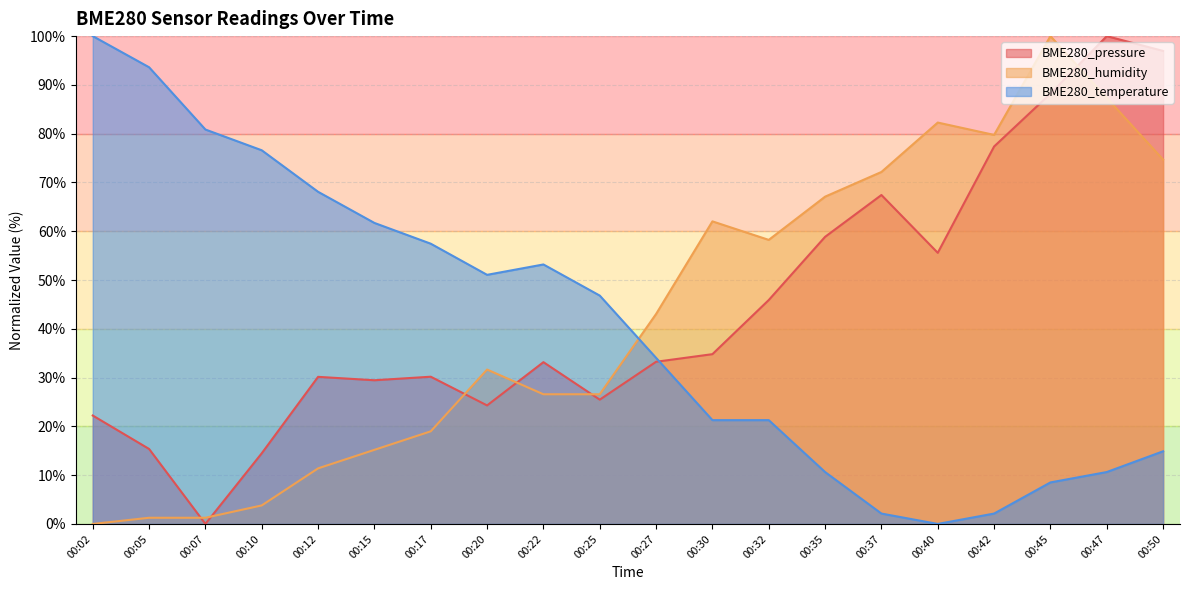

List the labels in order of BME280_temperature value, smallest first.

00:40, 00:37, 00:42, 00:45, 00:35, 00:47, 00:50, 00:30, 00:32, 00:27, 00:25, 00:20, 00:22, 00:17, 00:15, 00:12, 00:10, 00:07, 00:05, 00:02